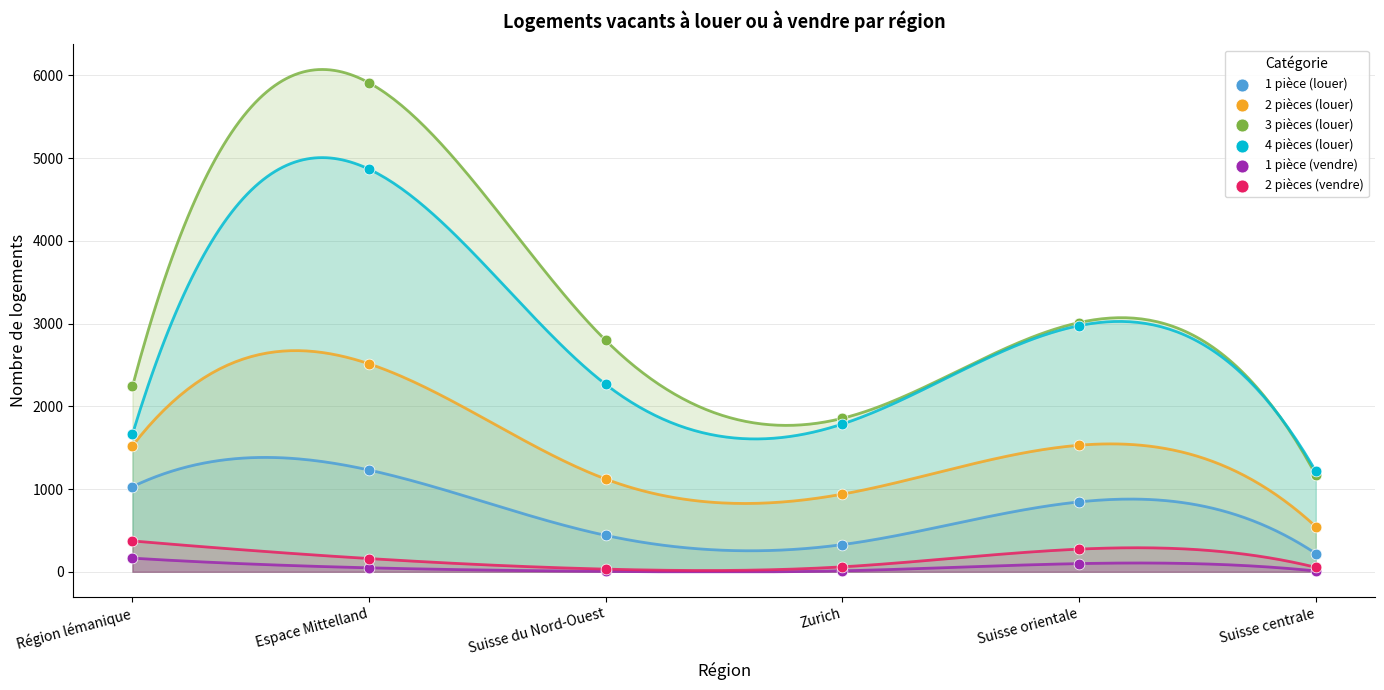

Which series reaches the maximum Y coordinate?

3 pièces (louer)